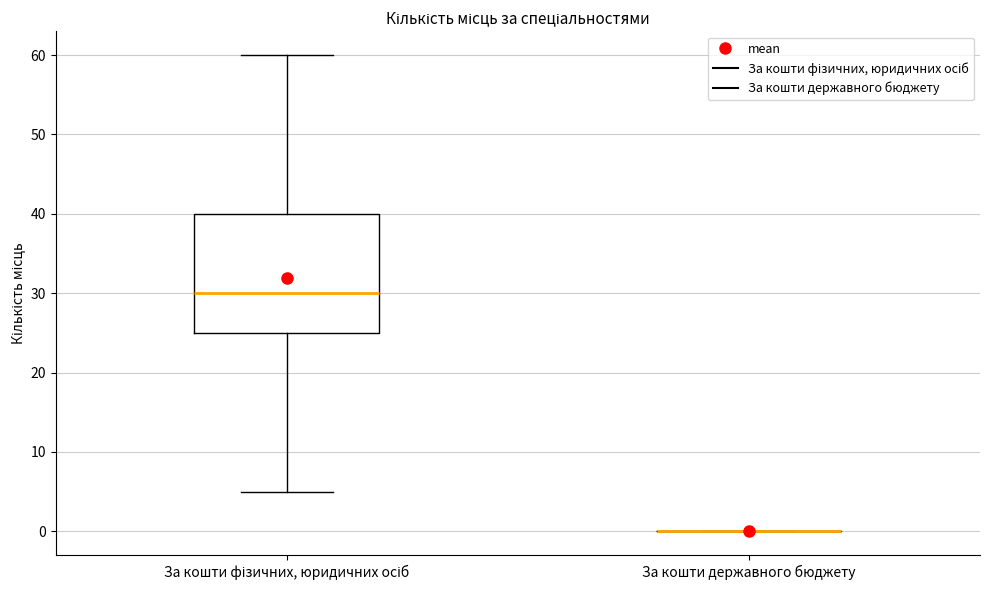

Reading left to right, read every box against the y-axis: the position of its median line, the range the box covers, and the ends of its whiskers. The values are not printed on the chart, so give them approximately, as read against the axis.

За кошти фізичних, юридичних осіб: median 30, box 25 to 40, whiskers 5 to 60
За кошти державного бюджету: box collapsed to a line at 0, whiskers 0 to 0